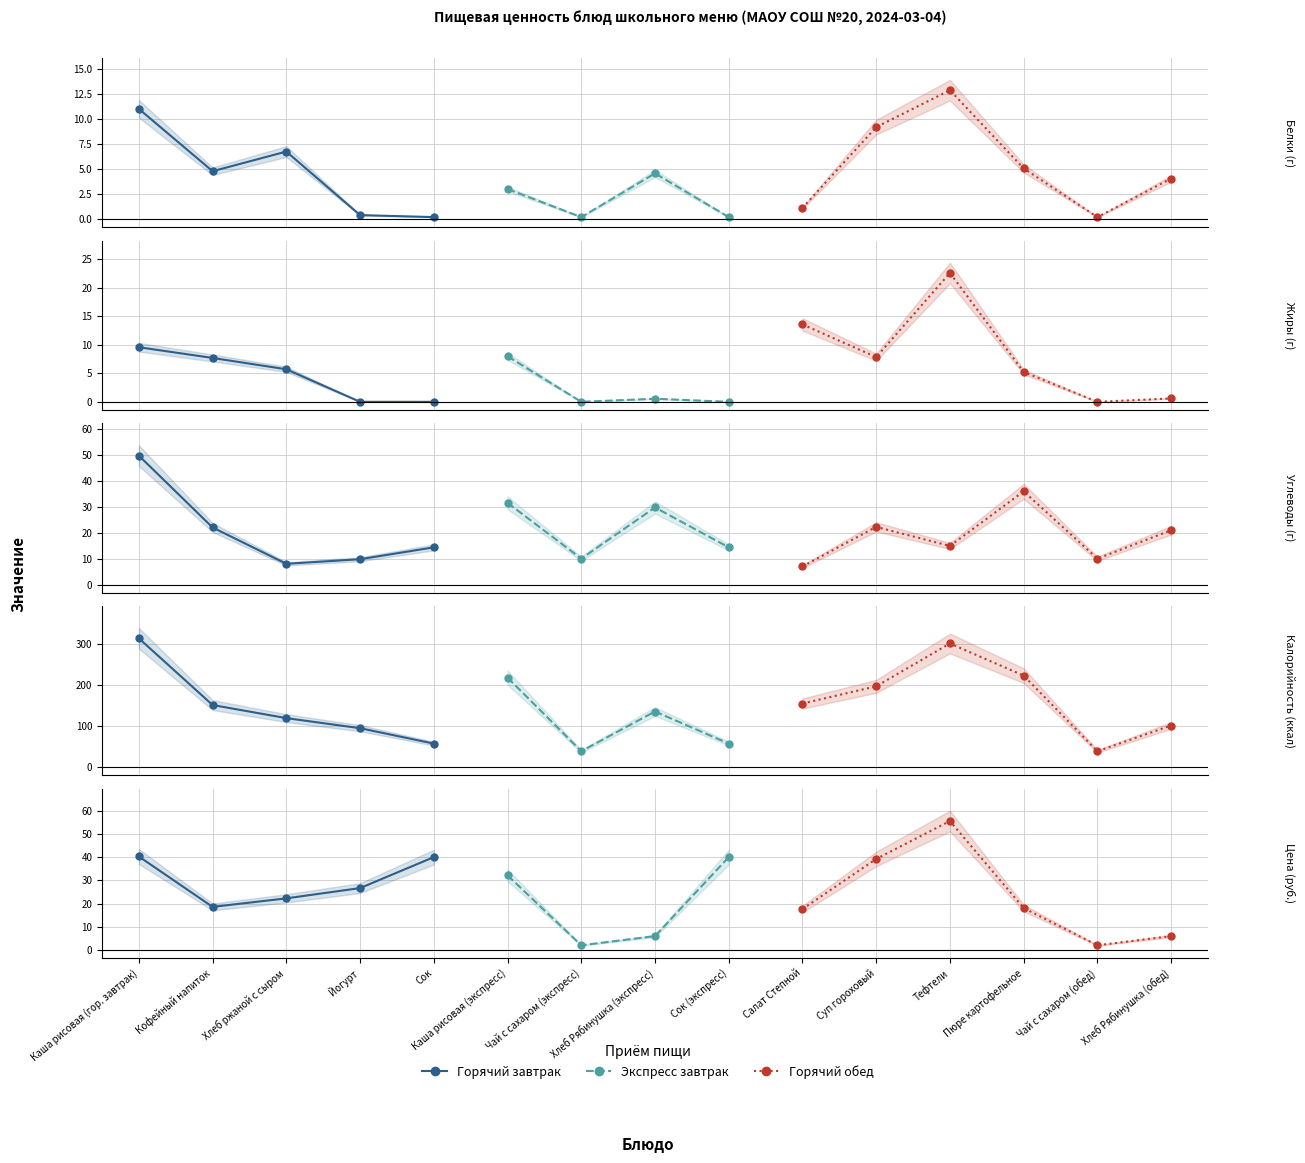

True or false: Цена and Калорийность intersect in this chart.

False